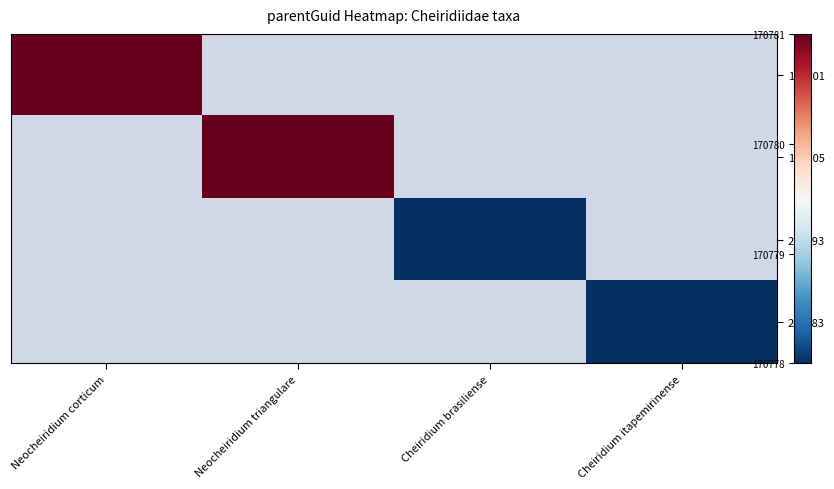

Which category has the highest value in the 139305 series?

Neocheiridium corticum